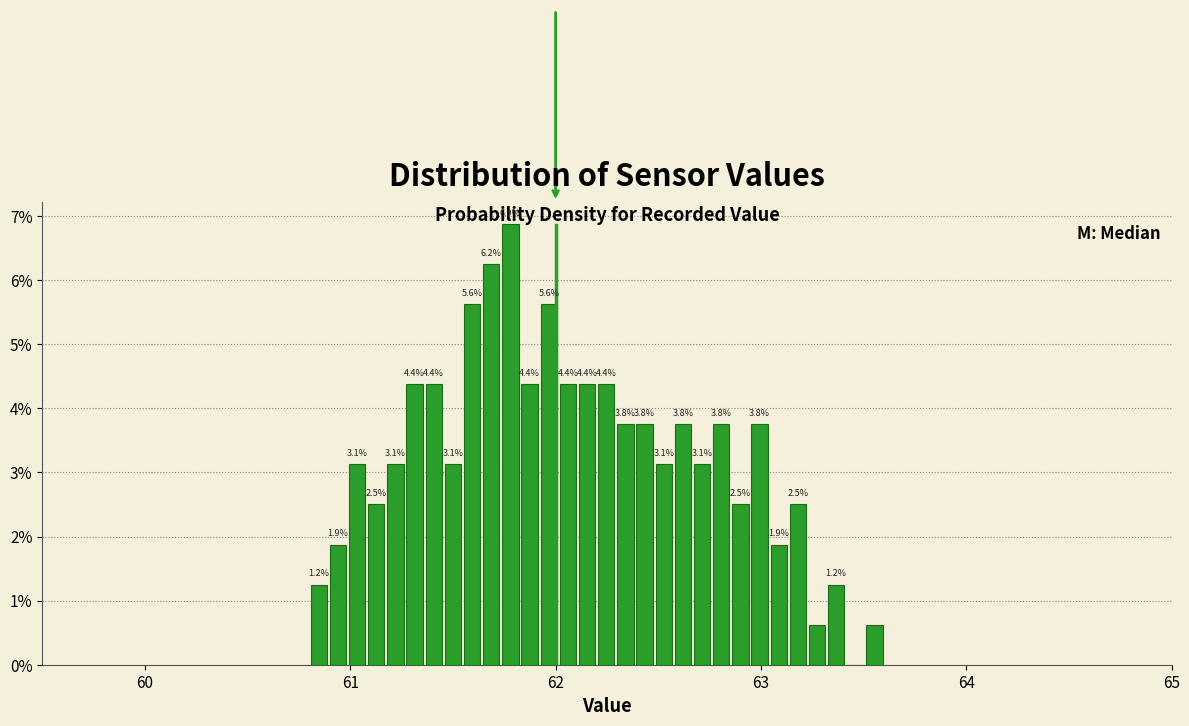

Around what value on the x-axis is the tallest bar? Give the approximate position of its centre, as read against the axis.

61.8